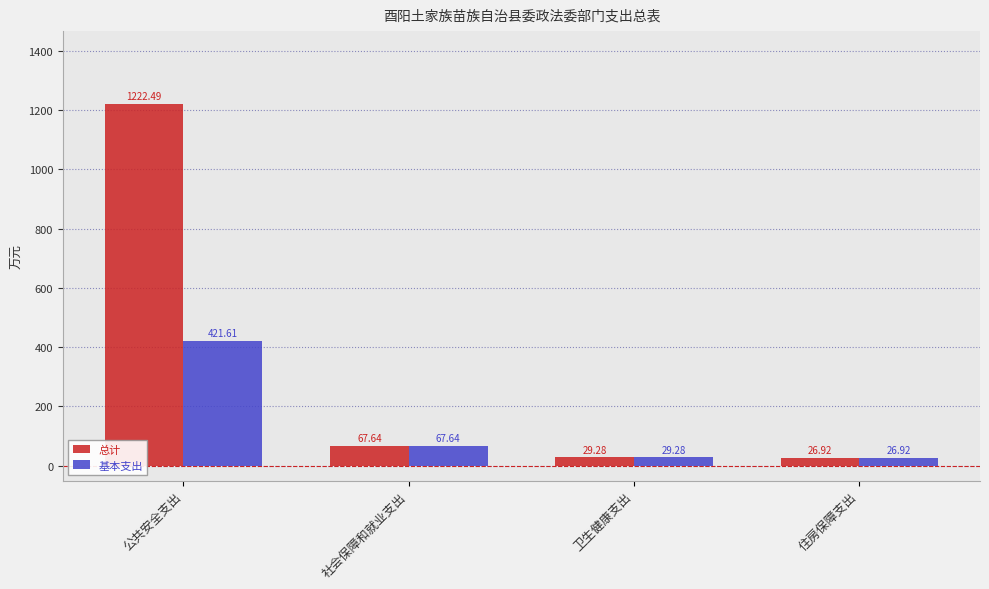

What is the maximum value for 总计?

1222.5